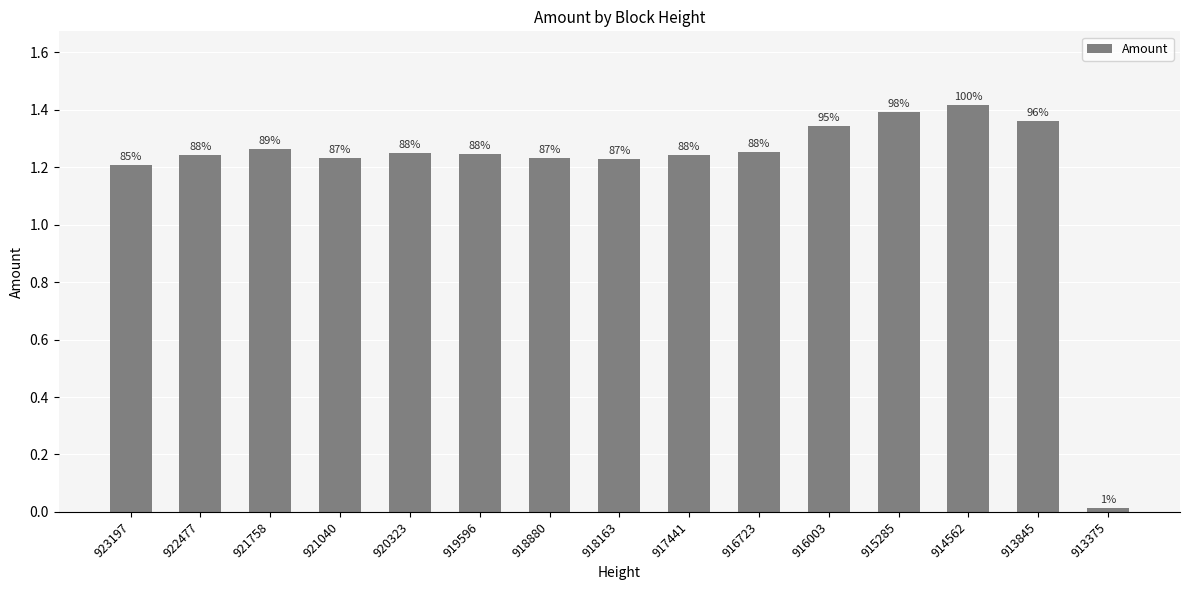

Is it true that the value at 914562 is 2.2?

False